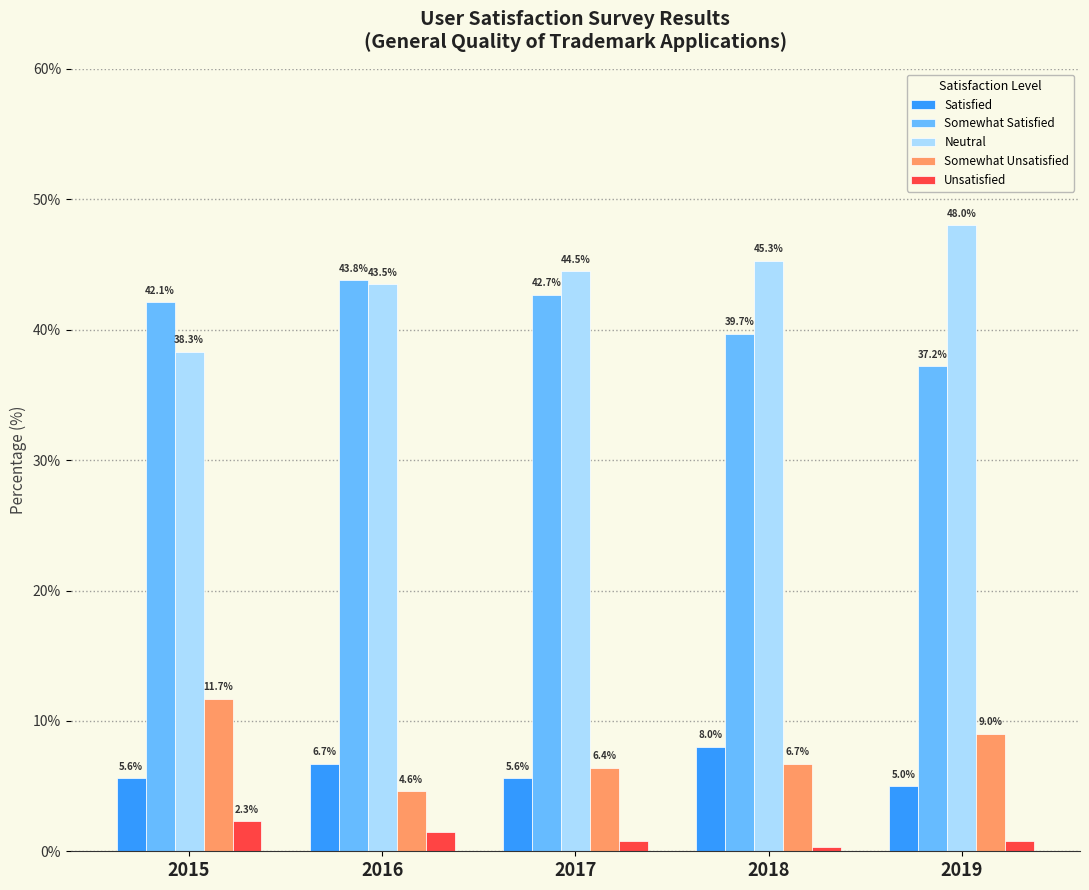

Reading left to right, what are all the values shown in this chart?

Satisfied: 2015=5.6	2016=6.7	2017=5.6	2018=8.0	2019=5.0
Somewhat Satisfied: 2015=42.1	2016=43.8	2017=42.7	2018=39.7	2019=37.2
Neutral: 2015=38.3	2016=43.5	2017=44.5	2018=45.3	2019=48.0
Somewhat Unsatisfied: 2015=11.7	2016=4.6	2017=6.4	2018=6.7	2019=9.0
Unsatisfied: 2015=2.3	2016=1.5	2017=0.8	2018=0.3	2019=0.8